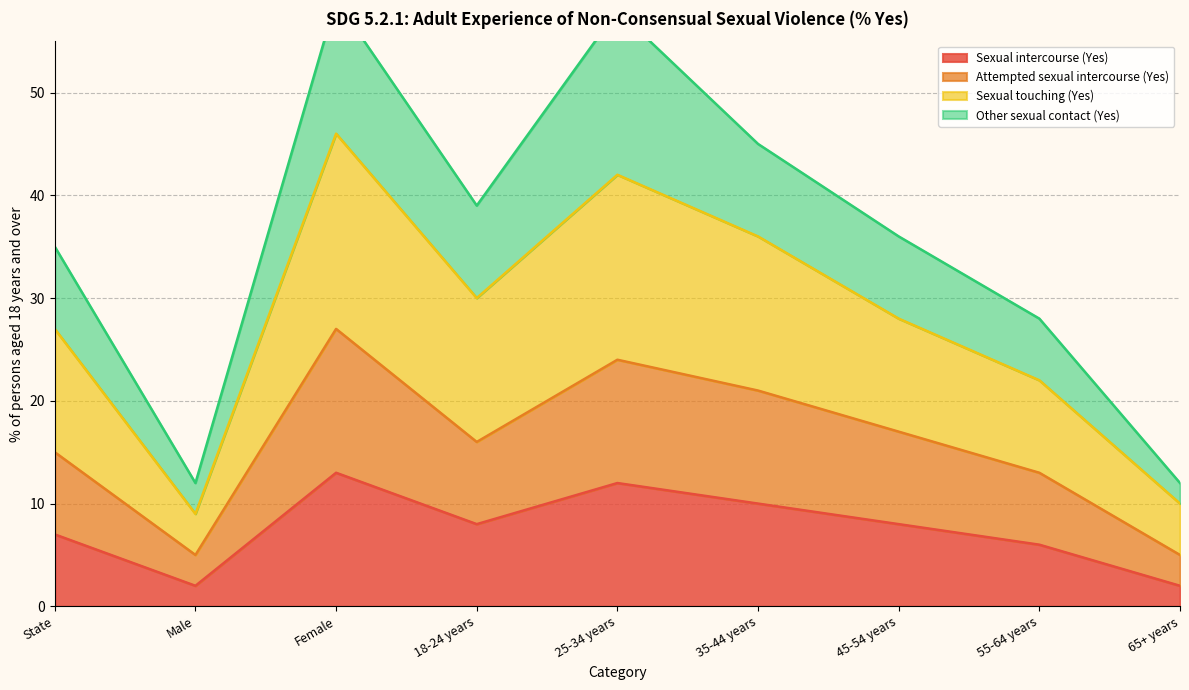

True or false: Sexual touching (Yes) and Attempted sexual intercourse (Yes) cross at least once.

False